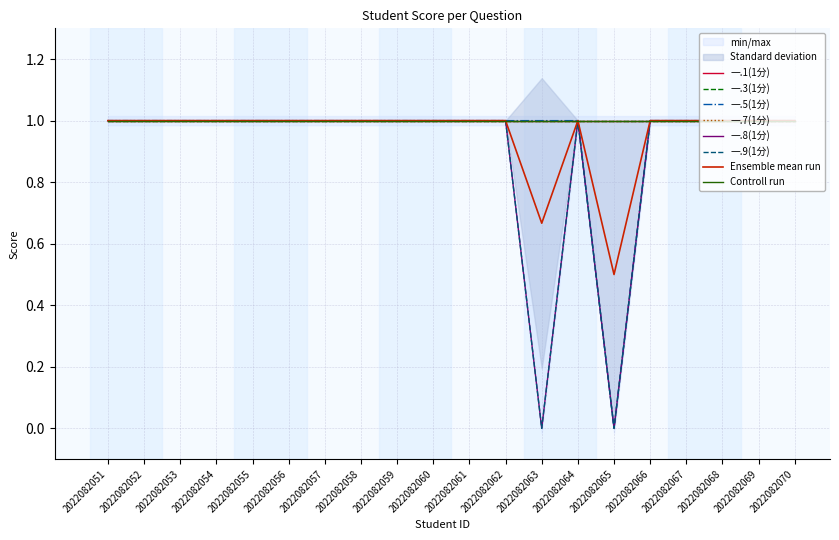

True or false: 一.9(1分) and 一.5(1分) cross at least once.

False